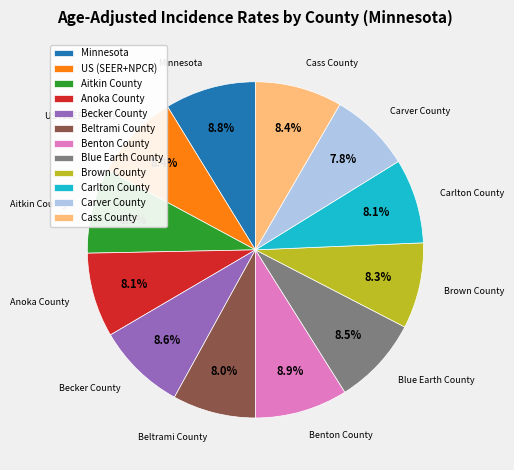

The Cass County slice represents 2% of the pie. True or false?

False